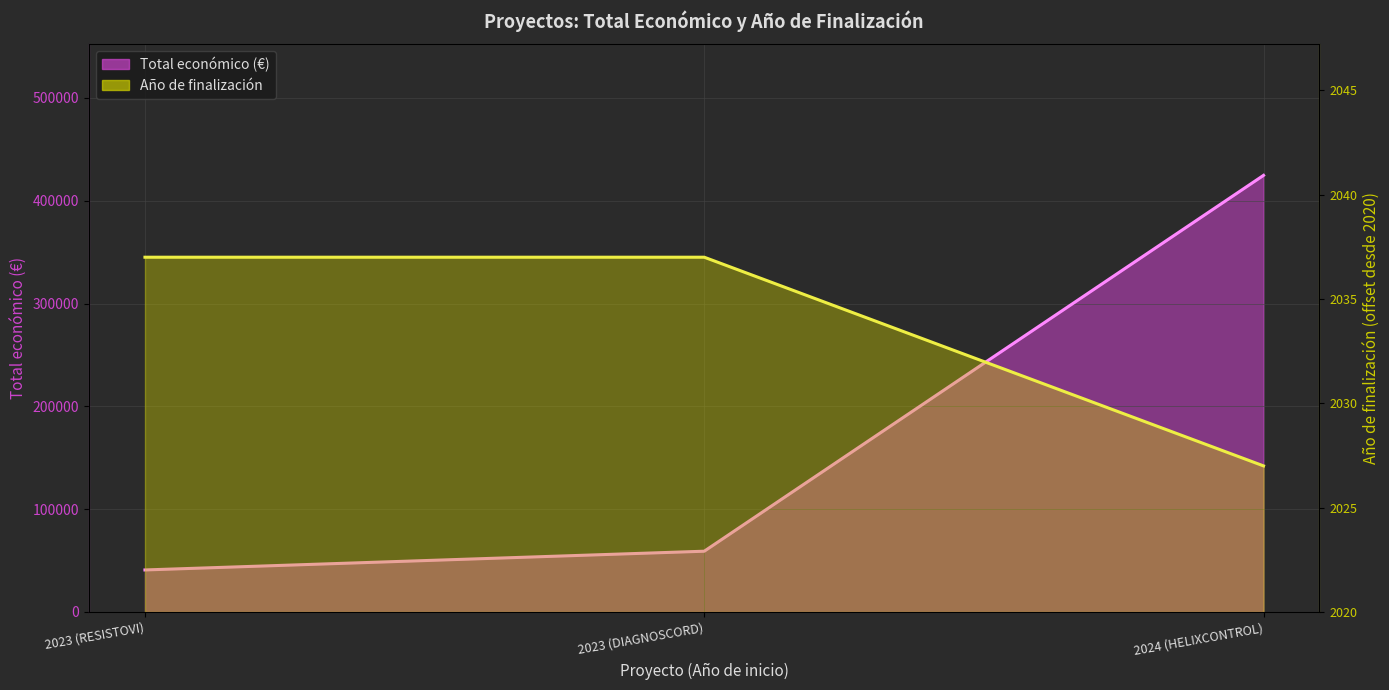

What is the maximum value for Año de finalización?

17